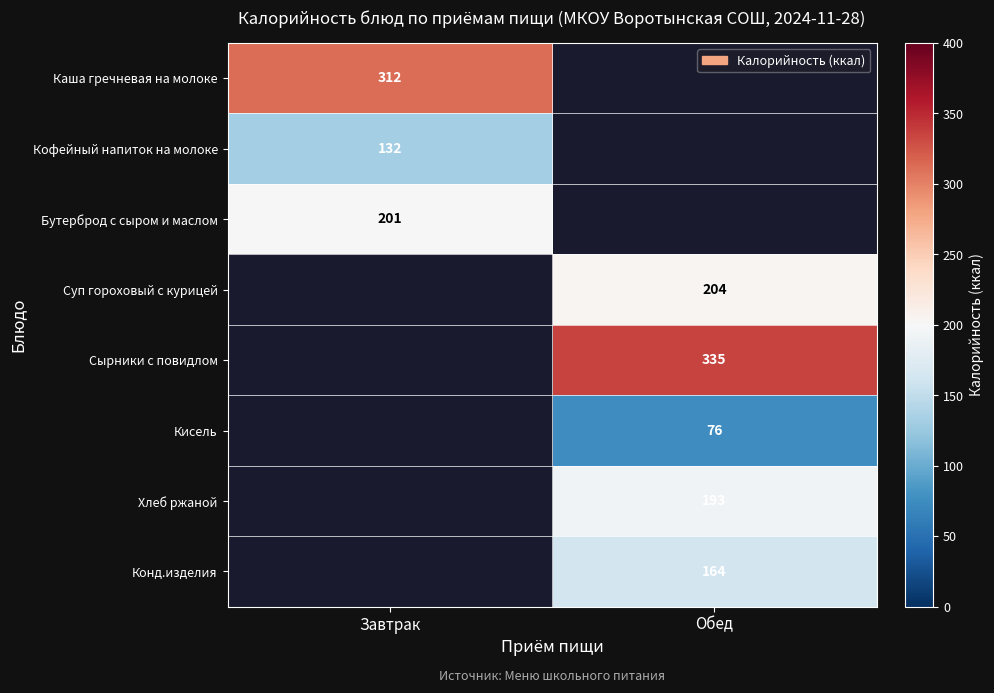

Between Обед and Завтрак, which is larger?

Завтрак